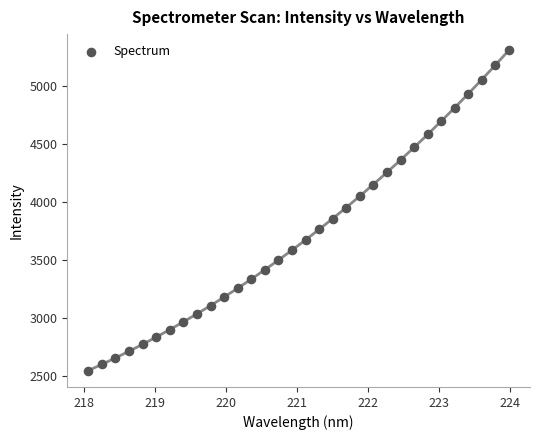

What is the range of Y values (max minus min)?

2759.1